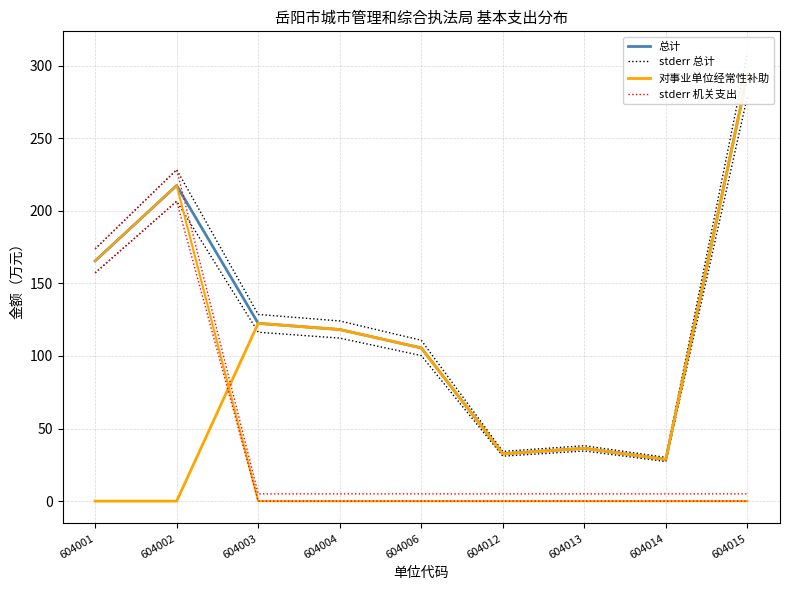

Where is the first local maximum for stderr 机关支出?

604002